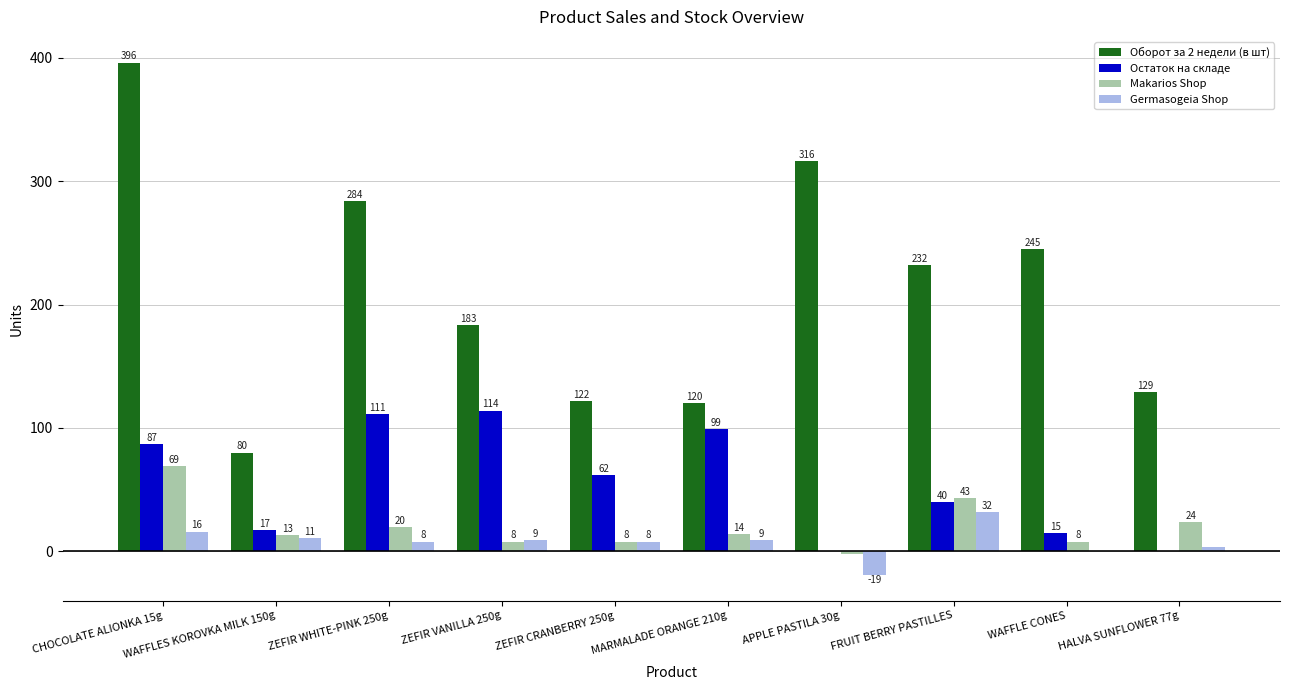

Which category has the highest value in the Makarios Shop series?

CHOCOLATE ALIONKA 15g